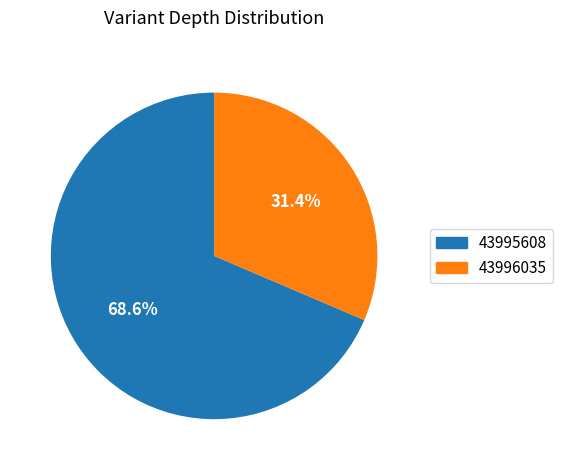

To the nearest percent, what is the average slice percentage?

50%